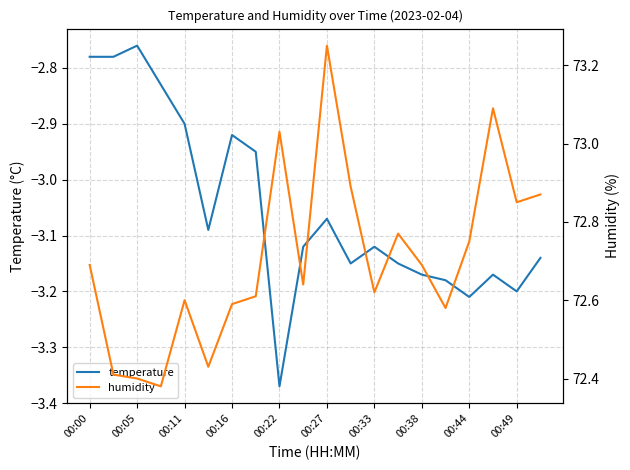

True or false: humidity and temperature intersect in this chart.

False